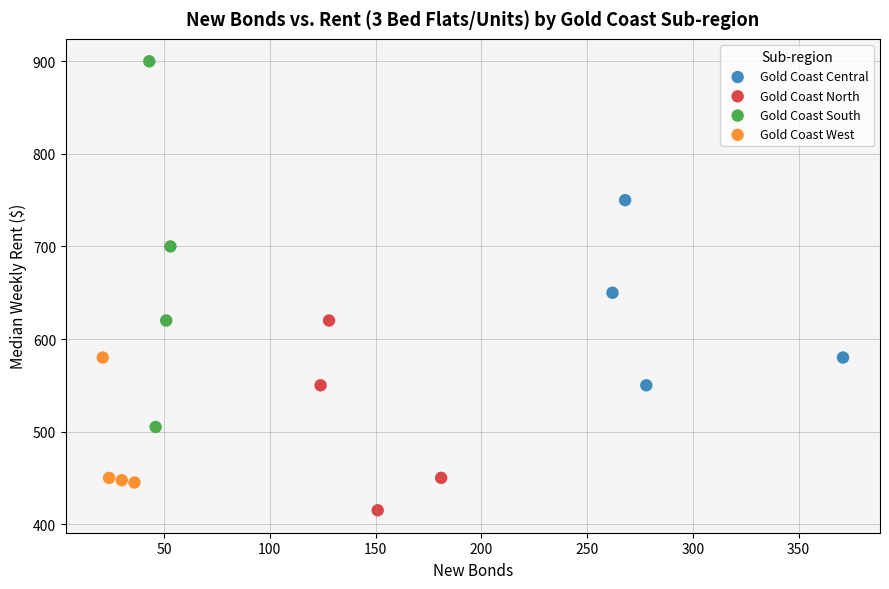

What are all the series names shown in the legend?

Gold Coast Central, Gold Coast North, Gold Coast South, Gold Coast West